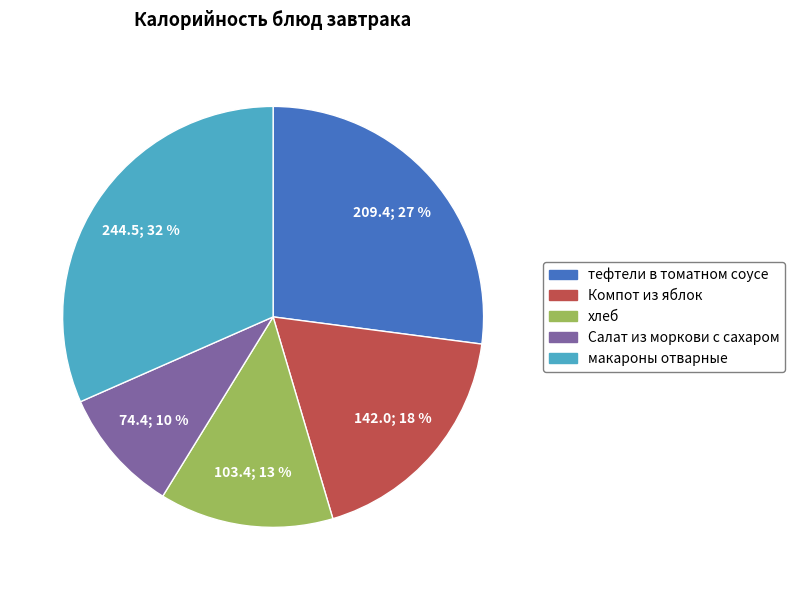

How many slices are in this pie chart?

5